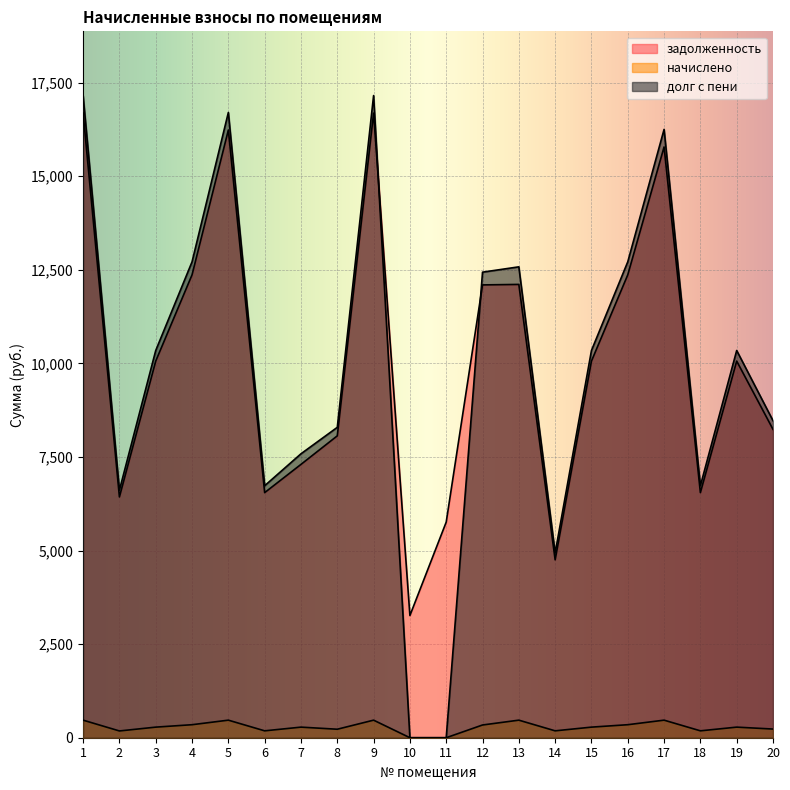

List the labels in order of задолженность value, largest first.

1, 9, 5, 17, 4, 16, 13, 12, 3, 15, 19, 20, 8, 7, 6, 18, 2, 11, 14, 10